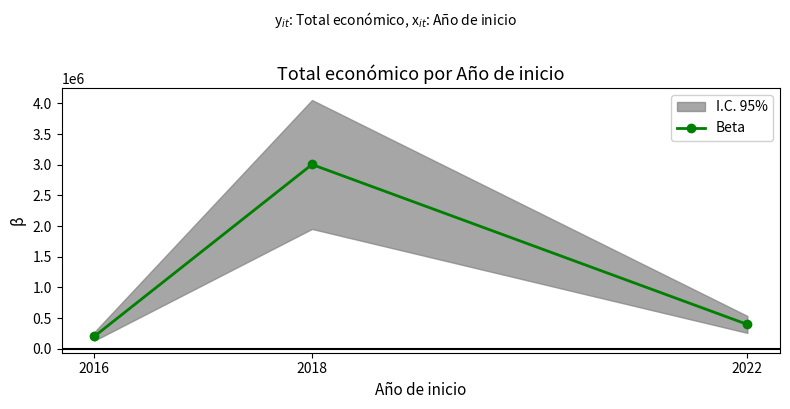

What is the change in value from 2018 to 2022?

-2609634